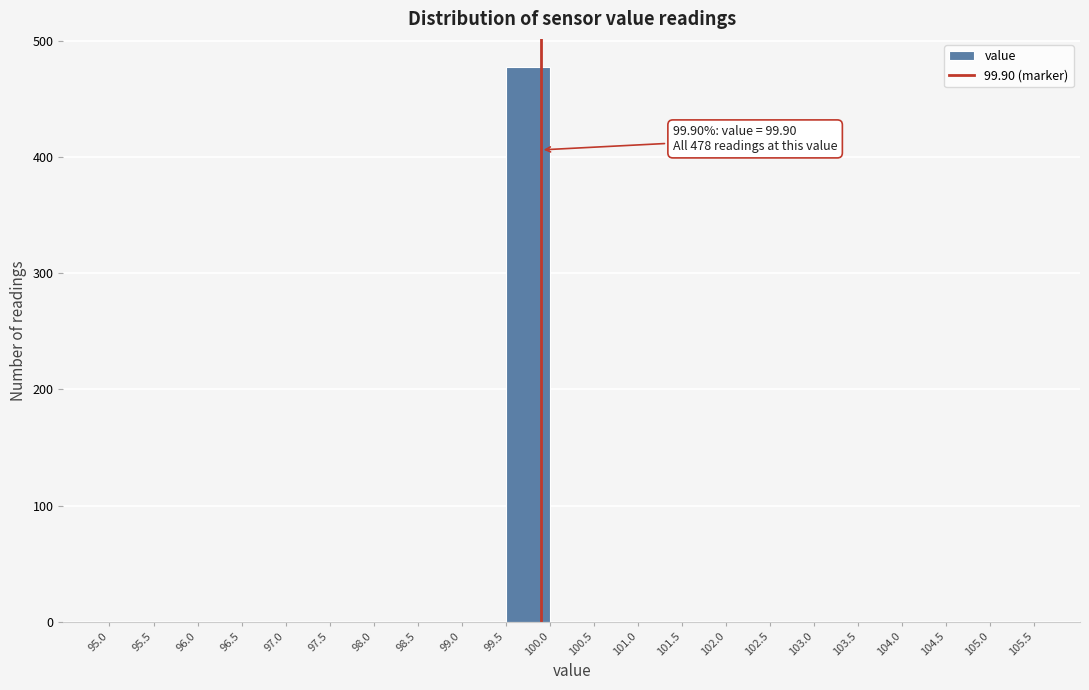

Over which range of the x-axis is the bar tallest?

99.5 to 100.0